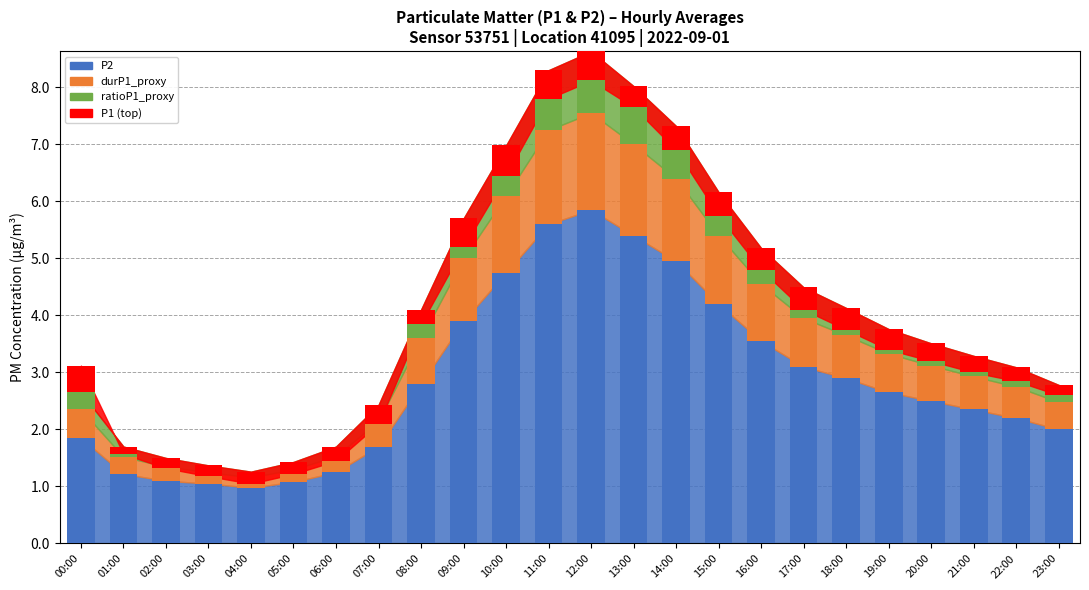

What is the difference between the maximum and minimum values in the P2 series?

4.9